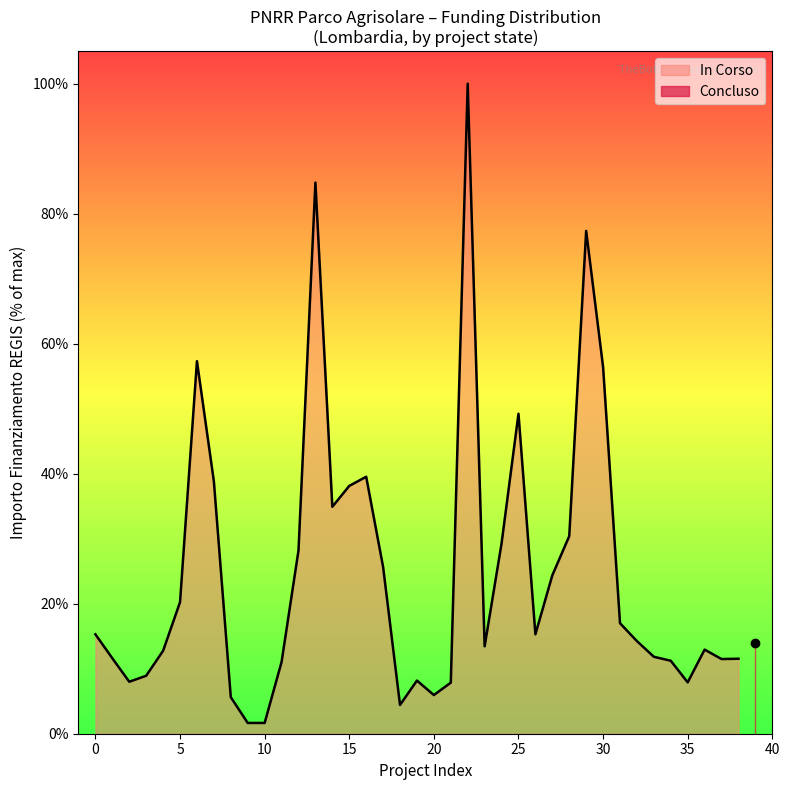

What is the label of the 30th point from the left?

29